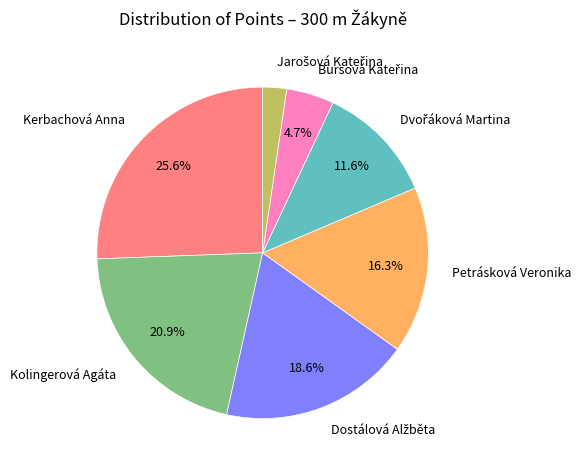

How many slices are in this pie chart?

7